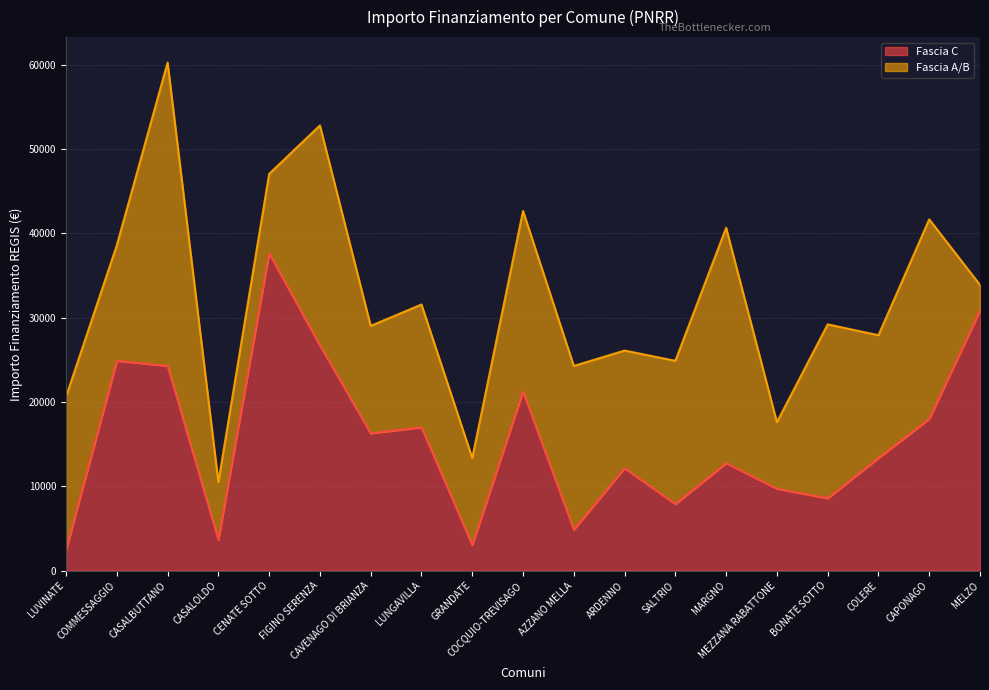

At which category is the sum across all series the highest?

CASALBUTTANO